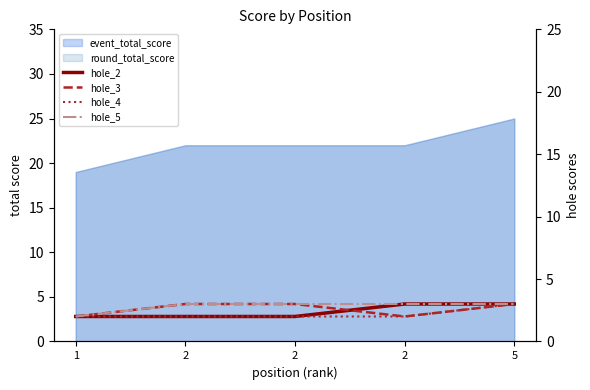

How many lines are shown in the chart?

4